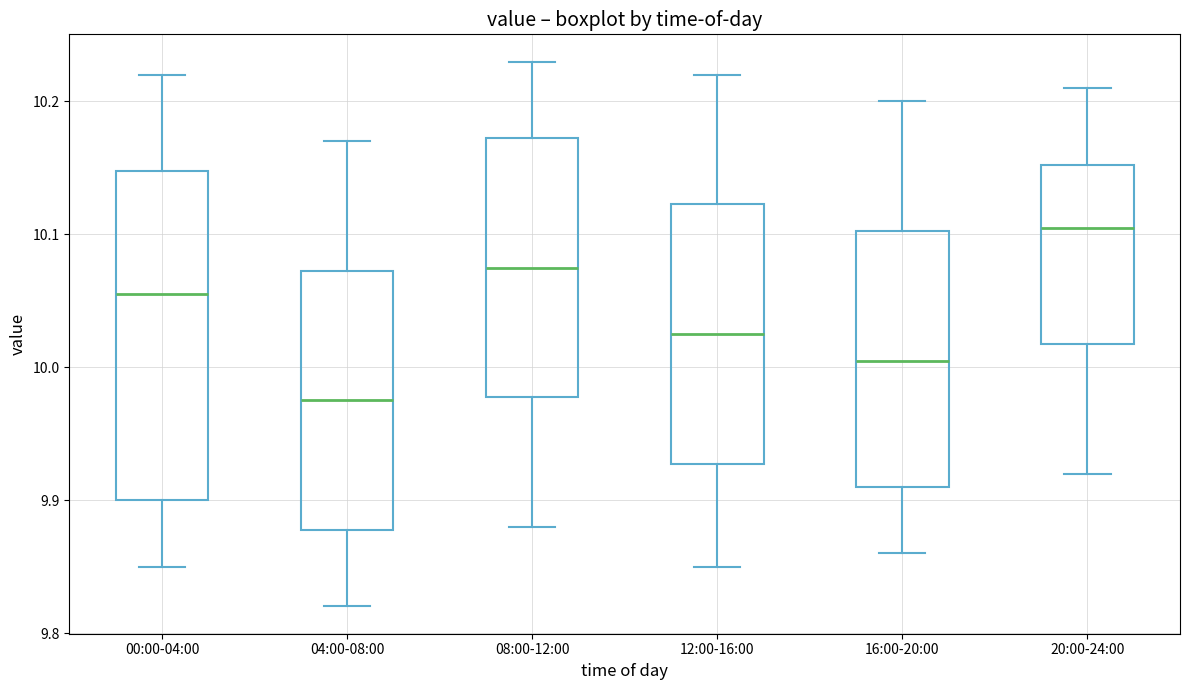

Reading left to right, transcribe this box plot: for each box, give where its median line is, the range the box spans, and where its two whiskers end, as read against the y-axis. The values are not printed on the chart, so give them approximately, as read against the axis.

00:00-04:00: median 10.06, box 9.90 to 10.15, whiskers 9.85 to 10.22
04:00-08:00: median 9.98, box 9.88 to 10.07, whiskers 9.82 to 10.17
08:00-12:00: median 10.08, box 9.98 to 10.17, whiskers 9.88 to 10.23
12:00-16:00: median 10.03, box 9.93 to 10.12, whiskers 9.85 to 10.22
16:00-20:00: median 10.01, box 9.91 to 10.10, whiskers 9.86 to 10.20
20:00-24:00: median 10.11, box 10.02 to 10.15, whiskers 9.92 to 10.21